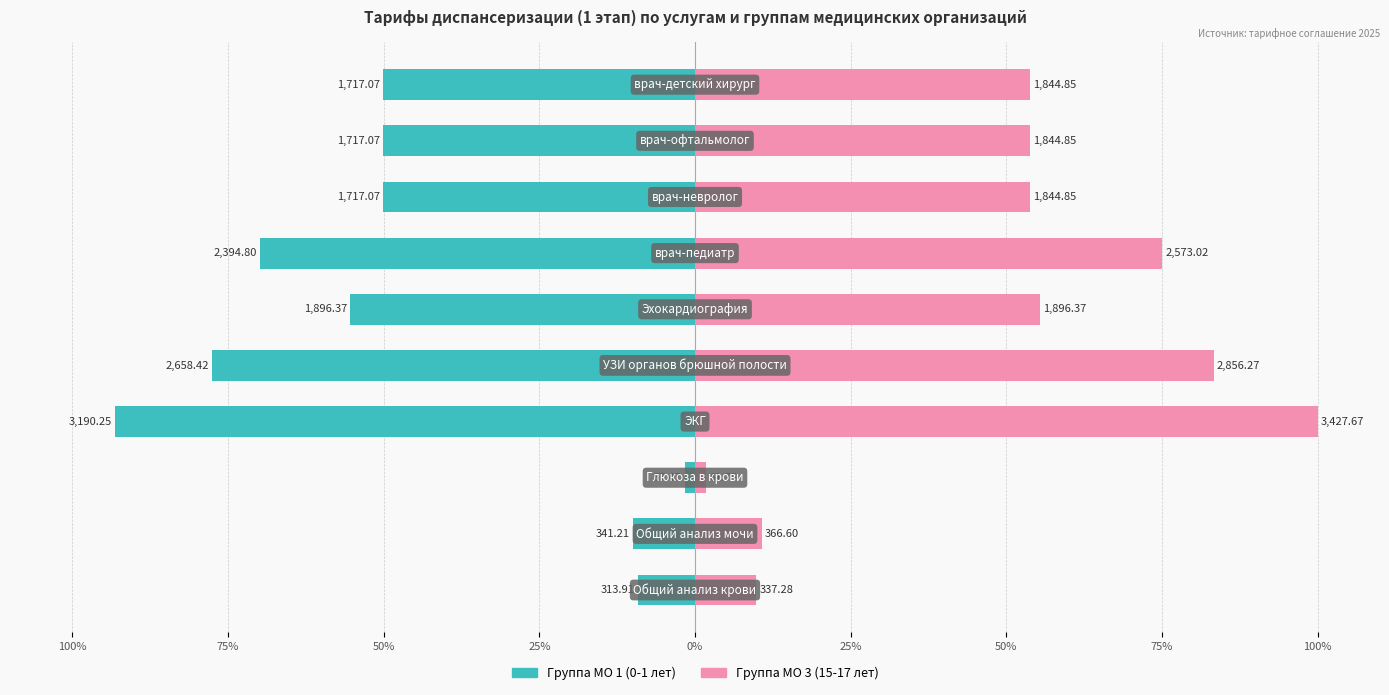

Are the bars grouped side by side (vs. stacked)?

Yes